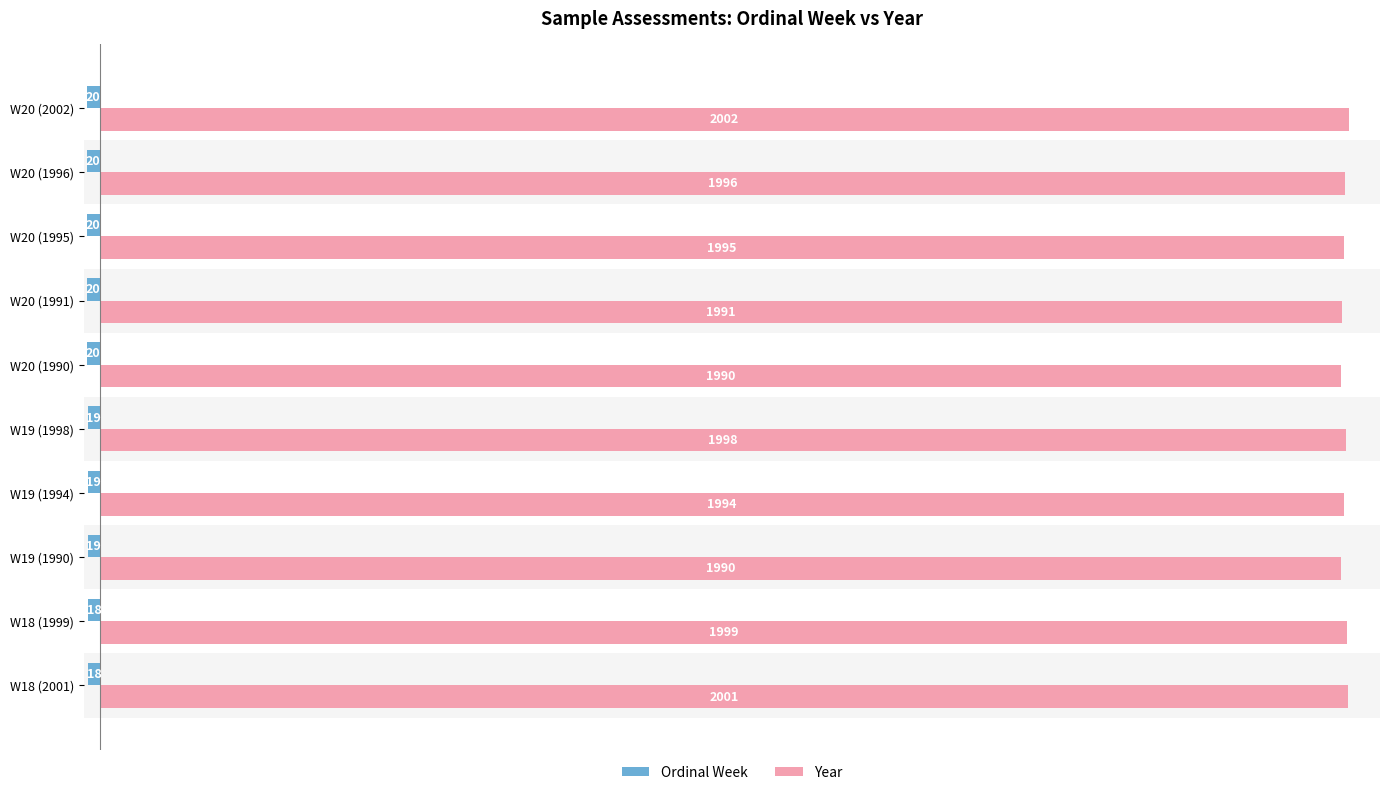

Which series has the widest spread of values?

Year